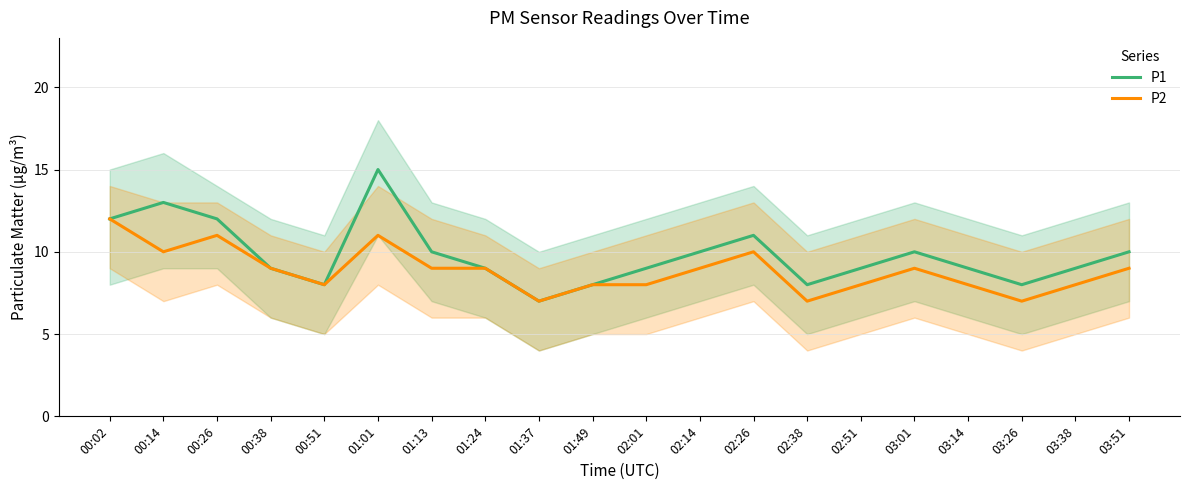

The value of P1 at 01:24 is 5. True or false?

False